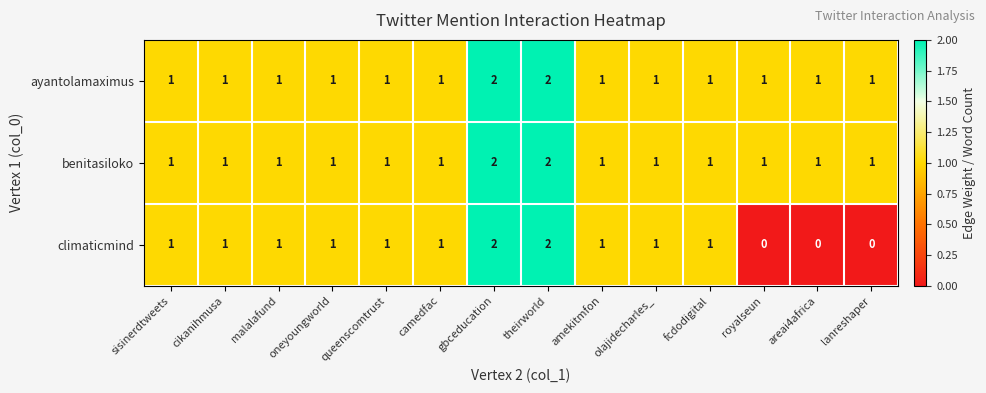

At how many categories does at least one series exceed 0?

14